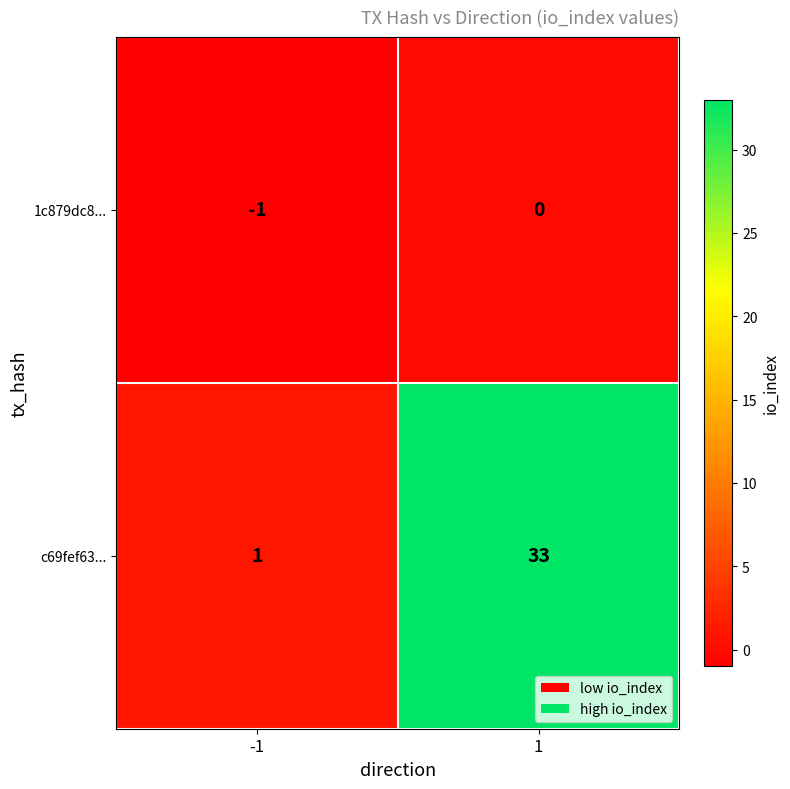

How many series are shown in this chart?

2